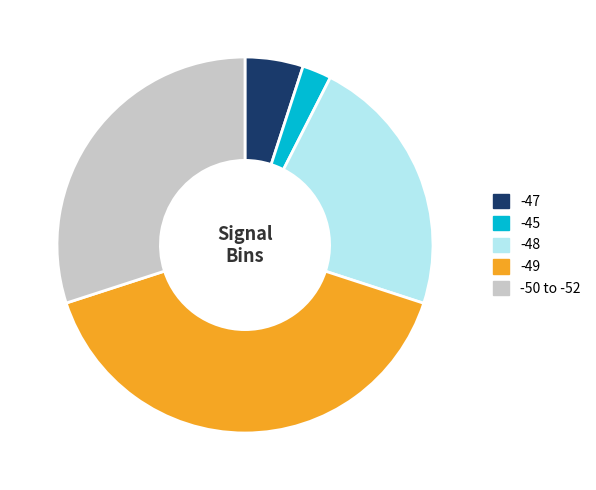

Is it true that -47 is 1% of the pie?

False